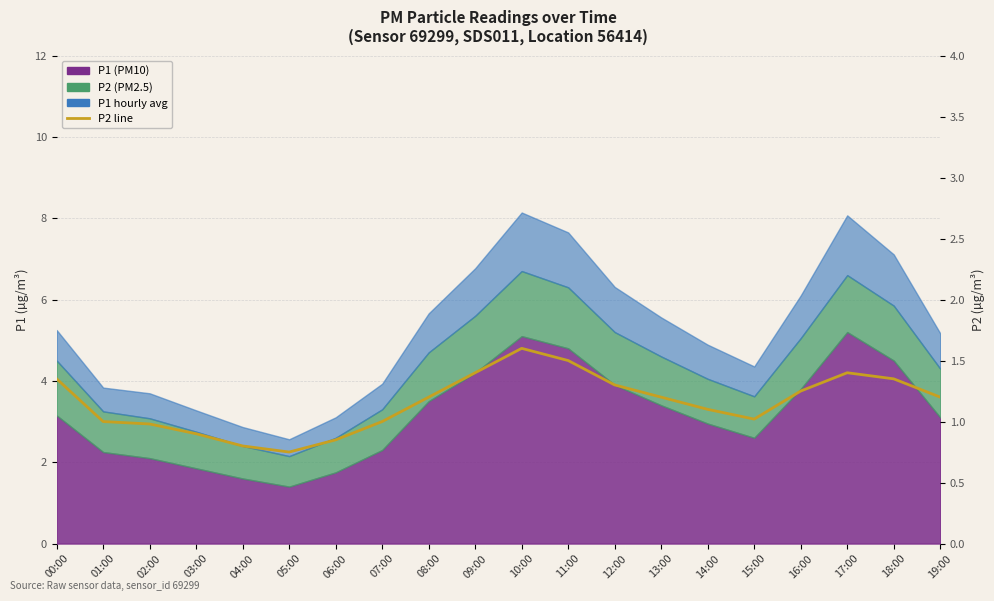

True or false: the data has more than 1 interior local peaks.

True